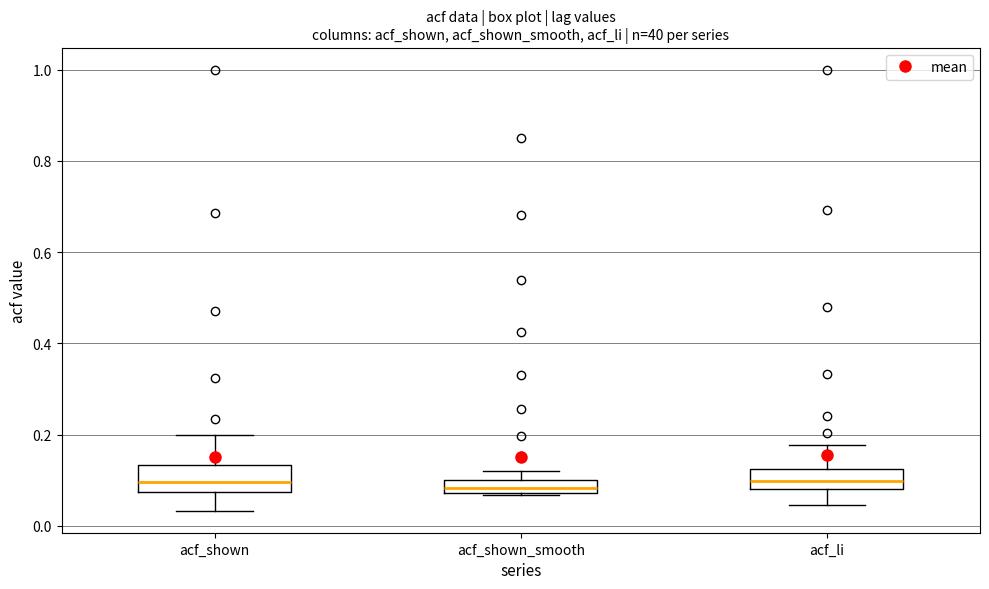

Where does the lower whisker of the box for acf_shown end on the y-axis? The values are not printed on the chart, so give them approximately, as read against the axis.

0.04